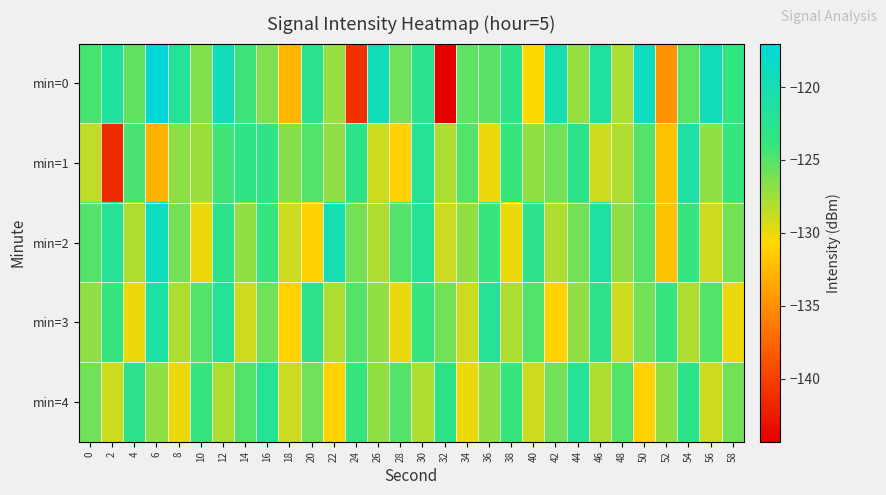

What is the total value across all series at 4?

-631.2